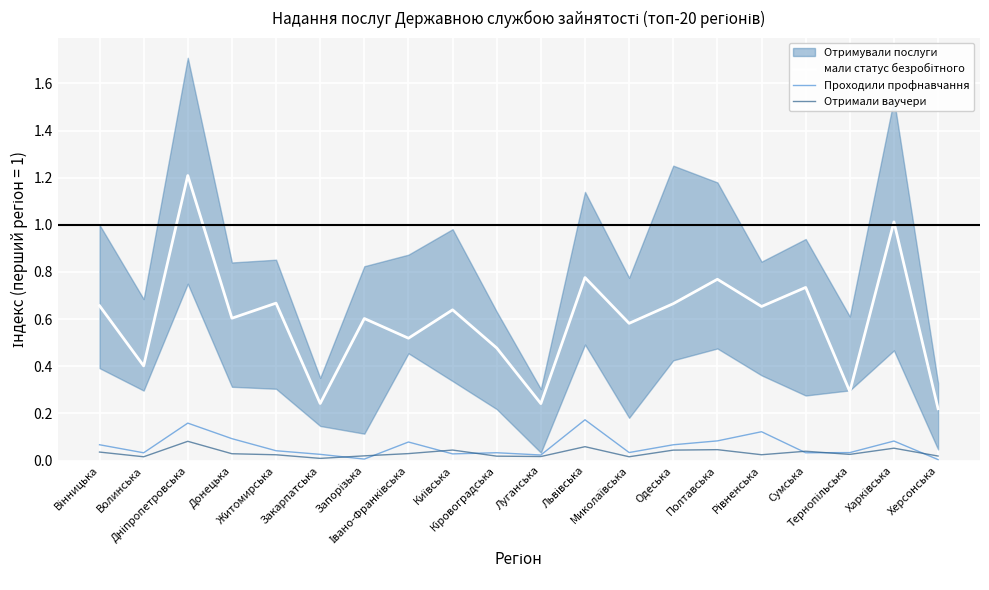

True or false: мали статус безробітного and Отримали ваучери intersect in this chart.

False